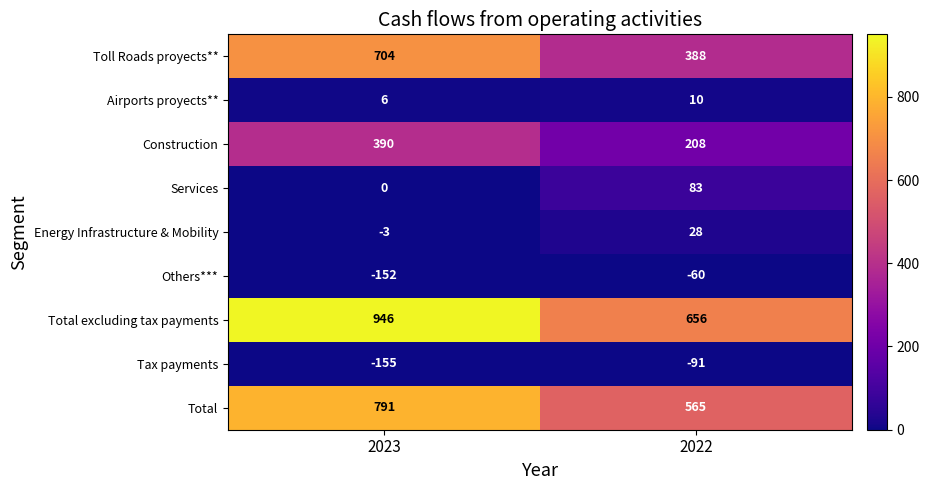

Reading right to left, transcribe all the data shown in this chart.

Toll Roads proyects**: 388	704
Airports proyects**: 10	6
Construction: 208	390
Services: 83	0
Energy Infrastructure & Mobility: 28	-3
Others***: -60	-152
Total excluding tax payments: 656	946
Tax payments: -91	-155
Total: 565	791